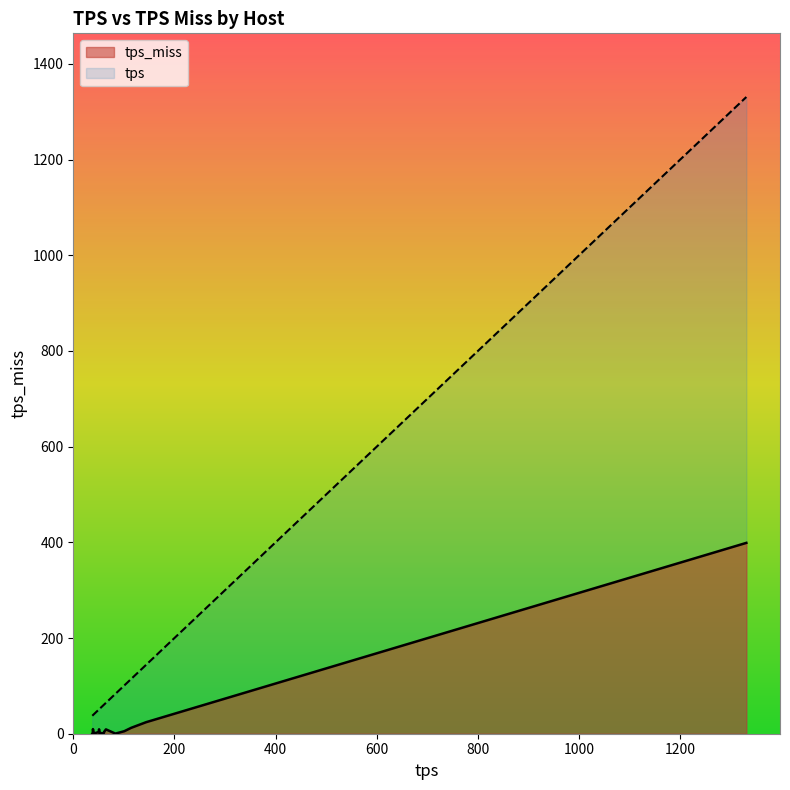

What are all the series names shown in the legend?

tps_miss, tps